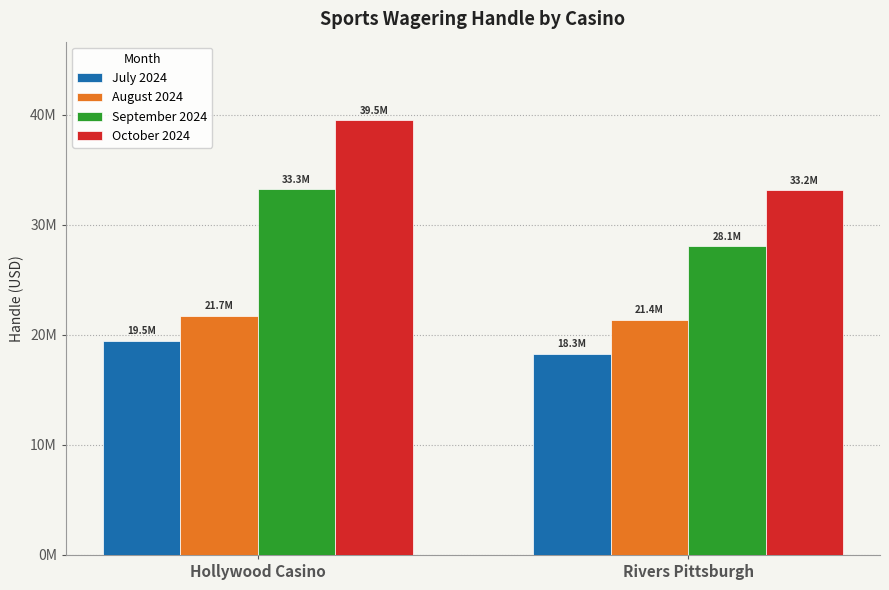

Which series changed the most between Hollywood Casino and Rivers Pittsburgh?

October 2024